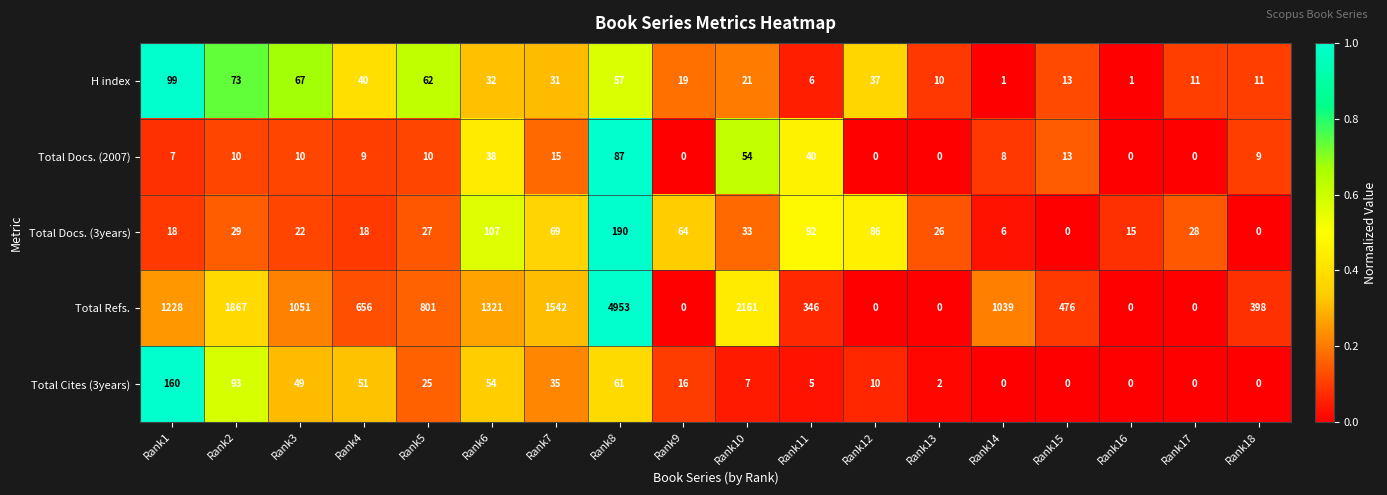

Rank the series by their maximum value, from highest to lowest.

Total Refs., Total Docs. (3years), Total Cites (3years), H index, Total Docs. (2007)